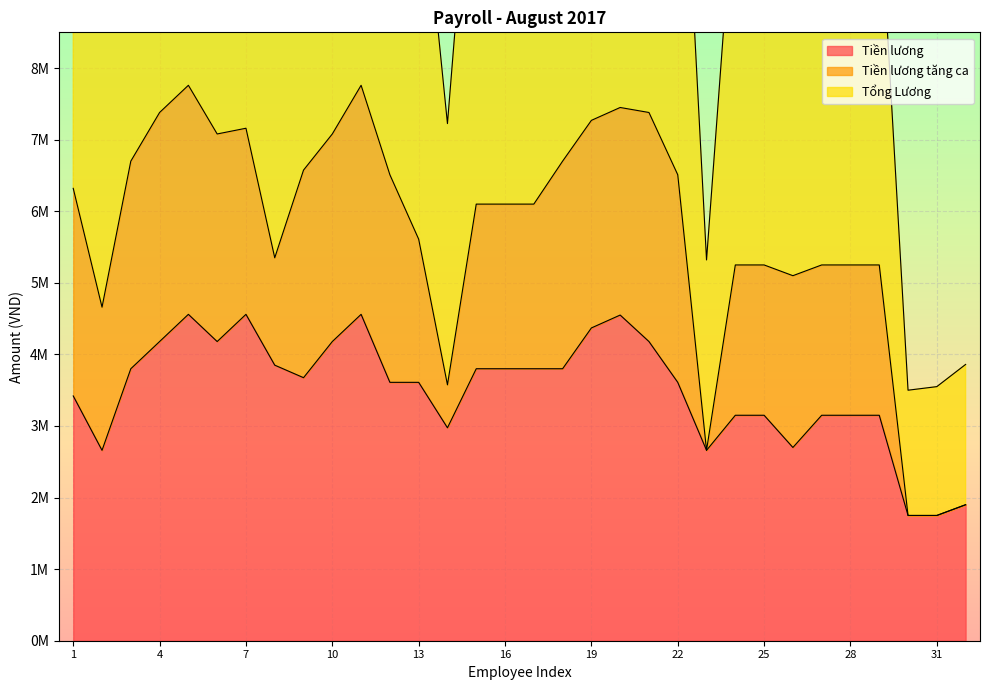

What is the spread (max minus min) of values at 19?

10270000